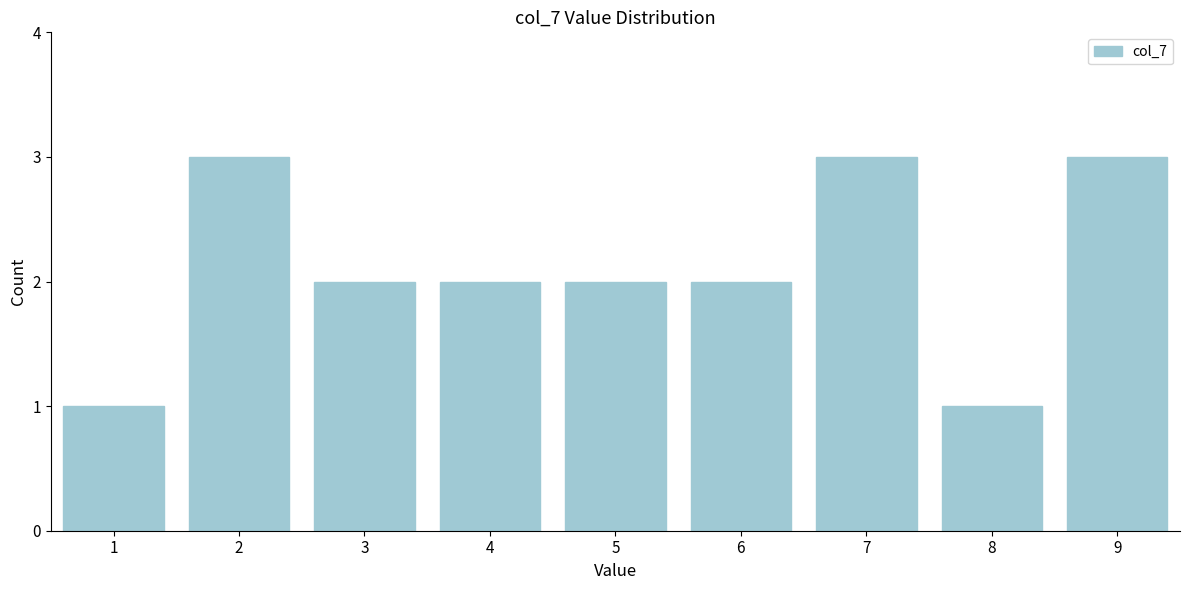

Reading left to right, transcribe all the data shown in this chart.

1=1	2=3	3=2	4=2	5=2	6=2	7=3	8=1	9=3